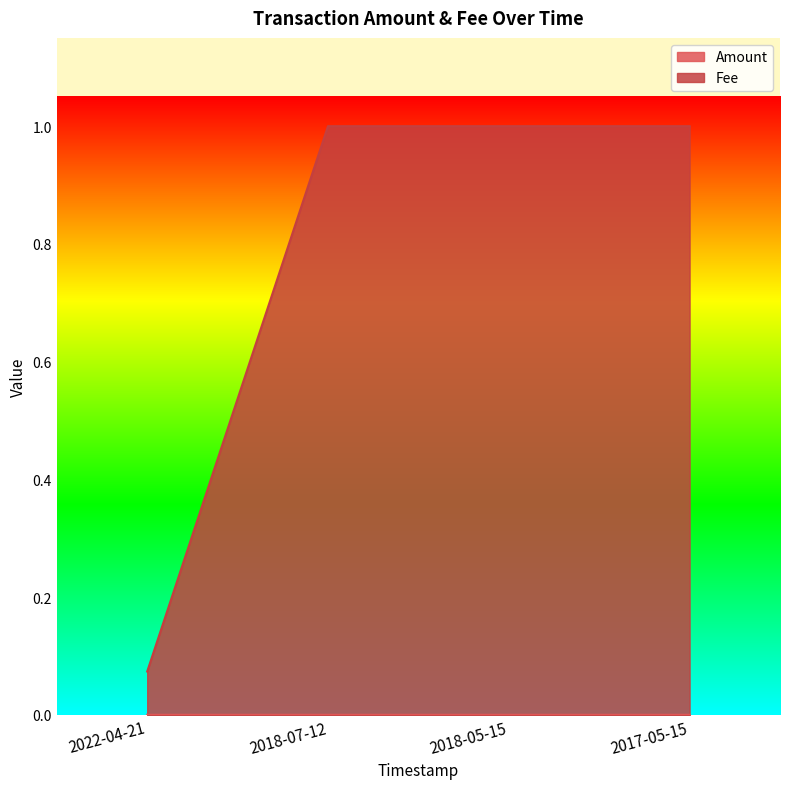

What is the average value of the Fee series?

0.8